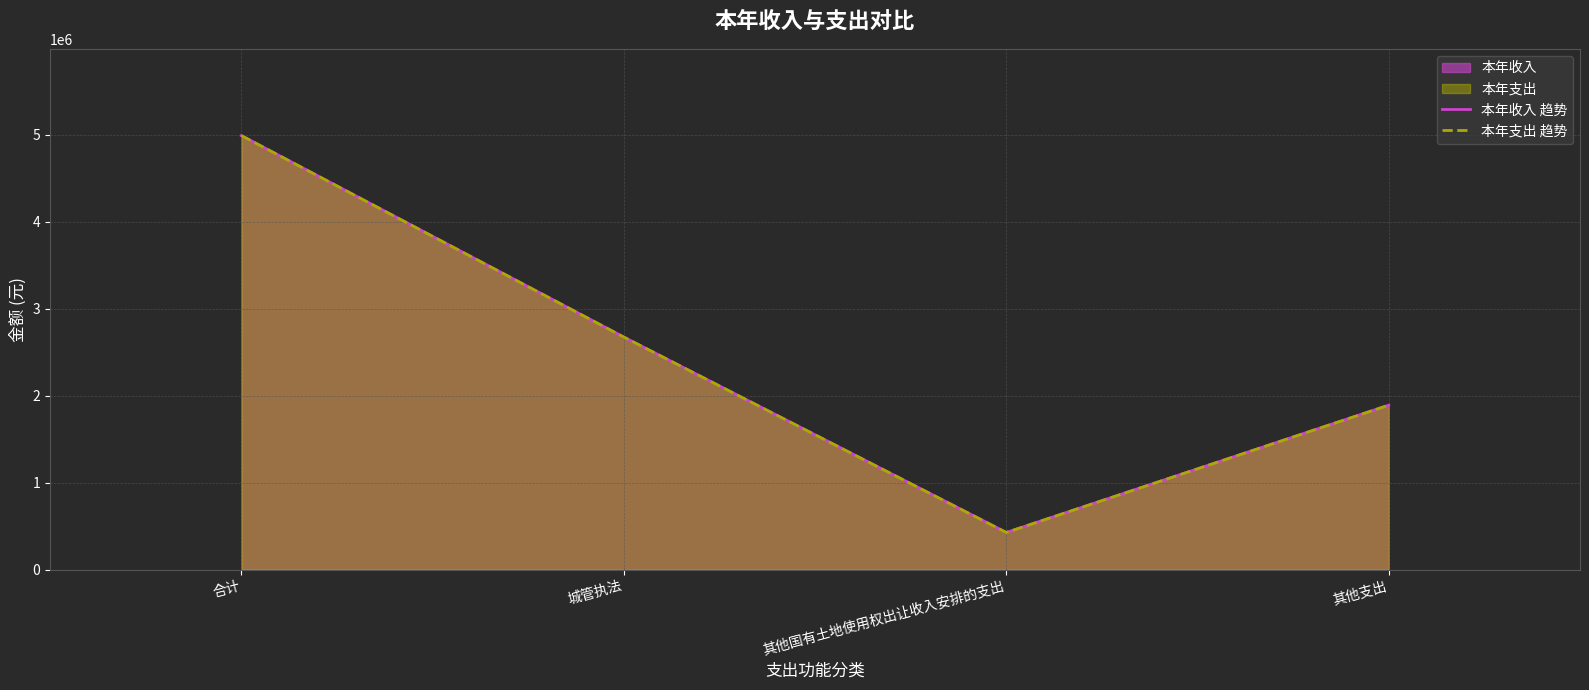

What is the lowest value of the 本年支出 趋势 series?

426328.8